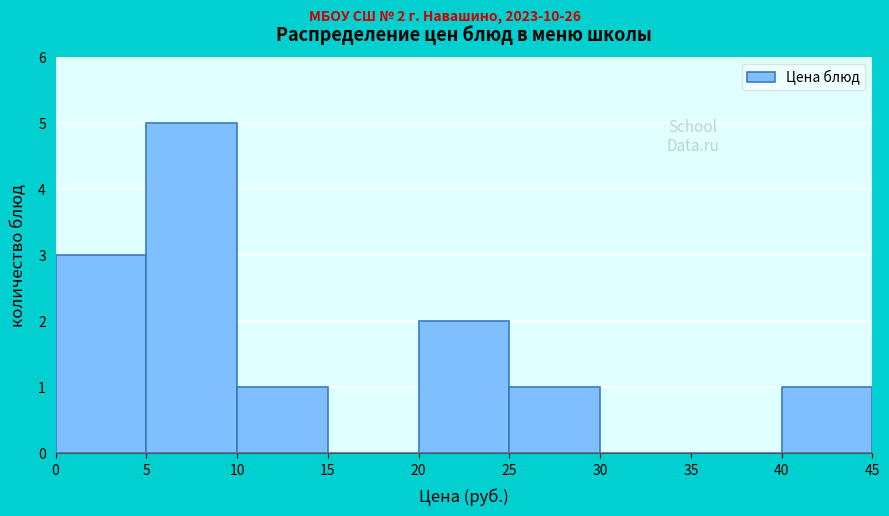

Which range on the x-axis has the tallest bar?

5 to 10